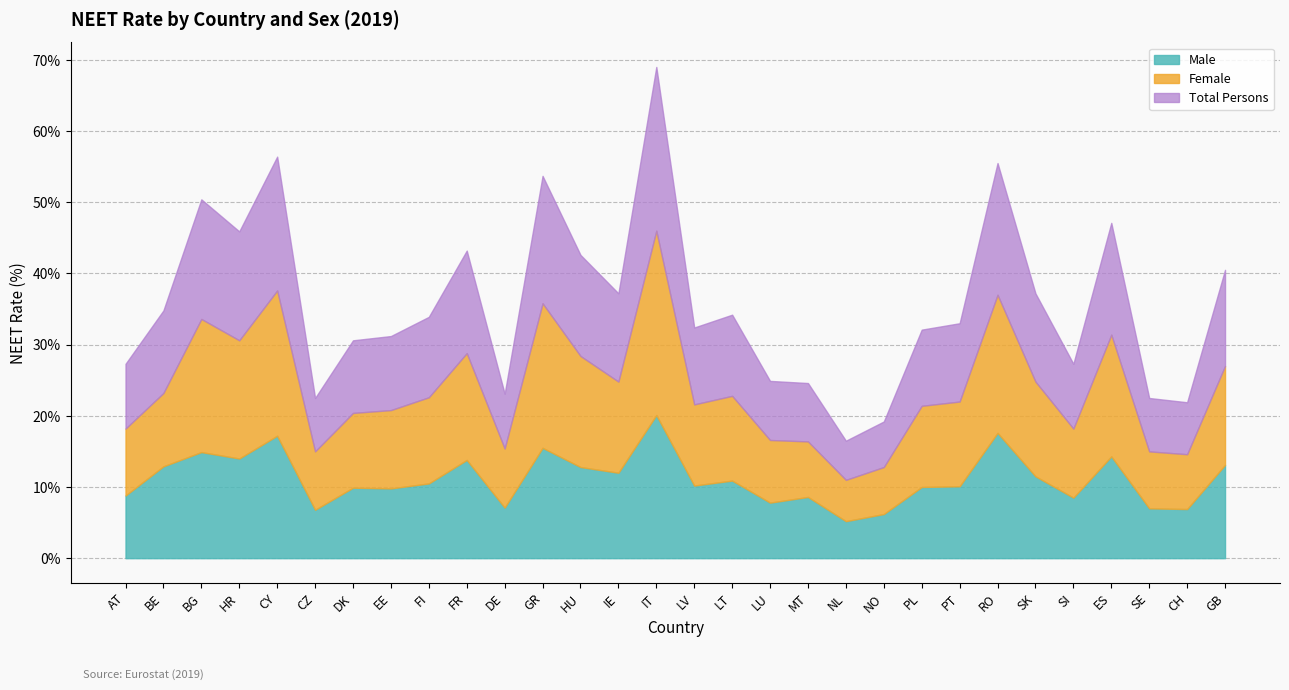

True or false: Male has a value of 17.2 at CY.

True